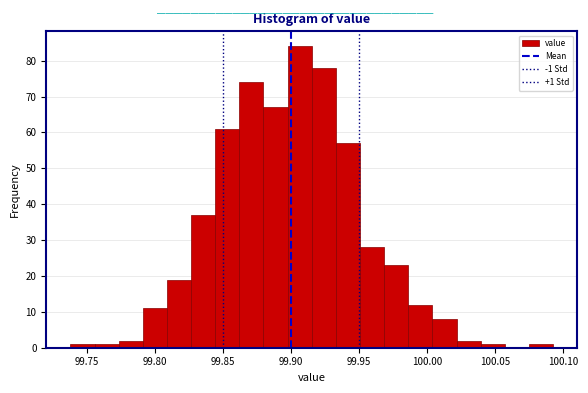

Around what value on the x-axis is the tallest bar? Give the approximate position of its centre, as read against the axis.

99.905